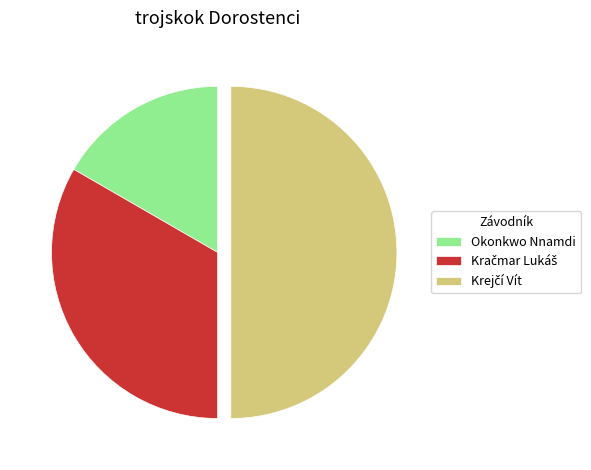

Is it true that Okonkwo Nnamdi is 17% of the pie?

True